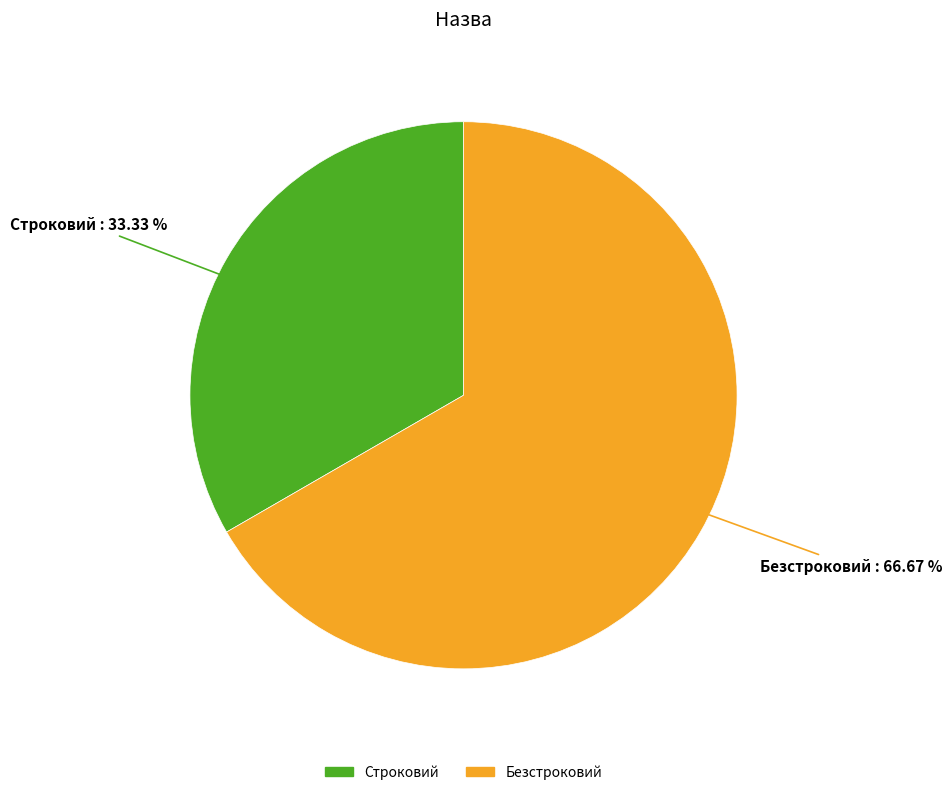

To the nearest percent, what portion does Строковий represent?

33%